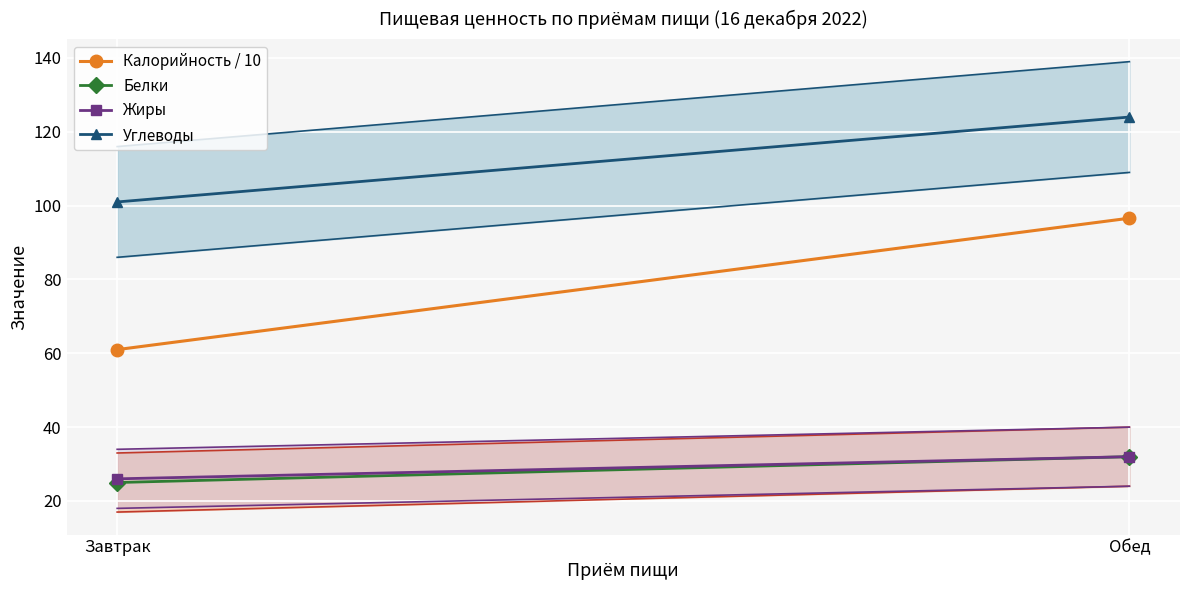

What is the sum of the Углеводы values at Завтрак and Обед?

225.0